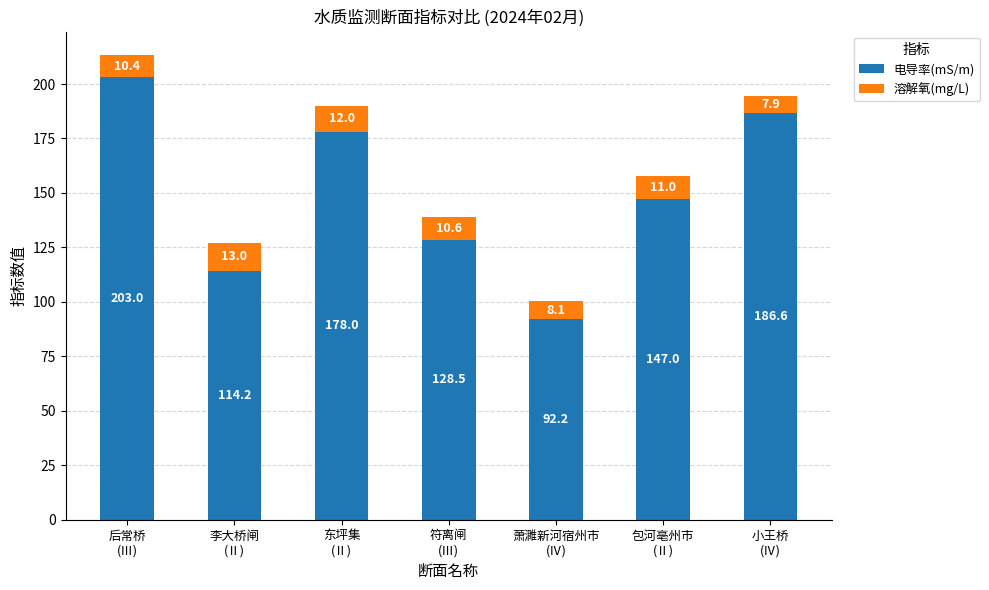

Reading left to right, list the values for the 电导率(mS/m) series.

203.0	114.2	178.0	128.5	92.2	147.0	186.6